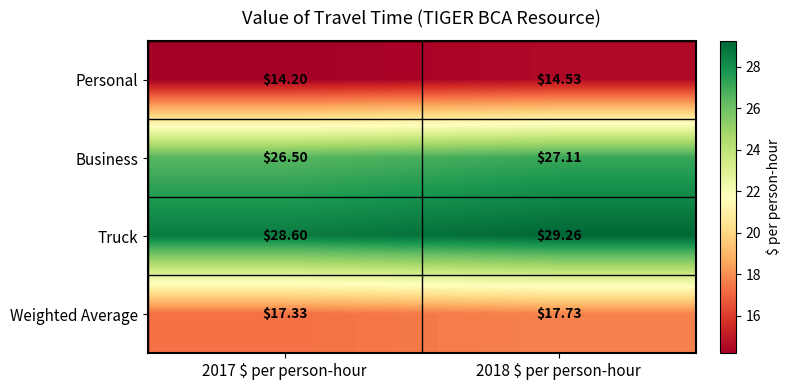

At which category is the sum across all series the highest?

2018 $ per person-hour